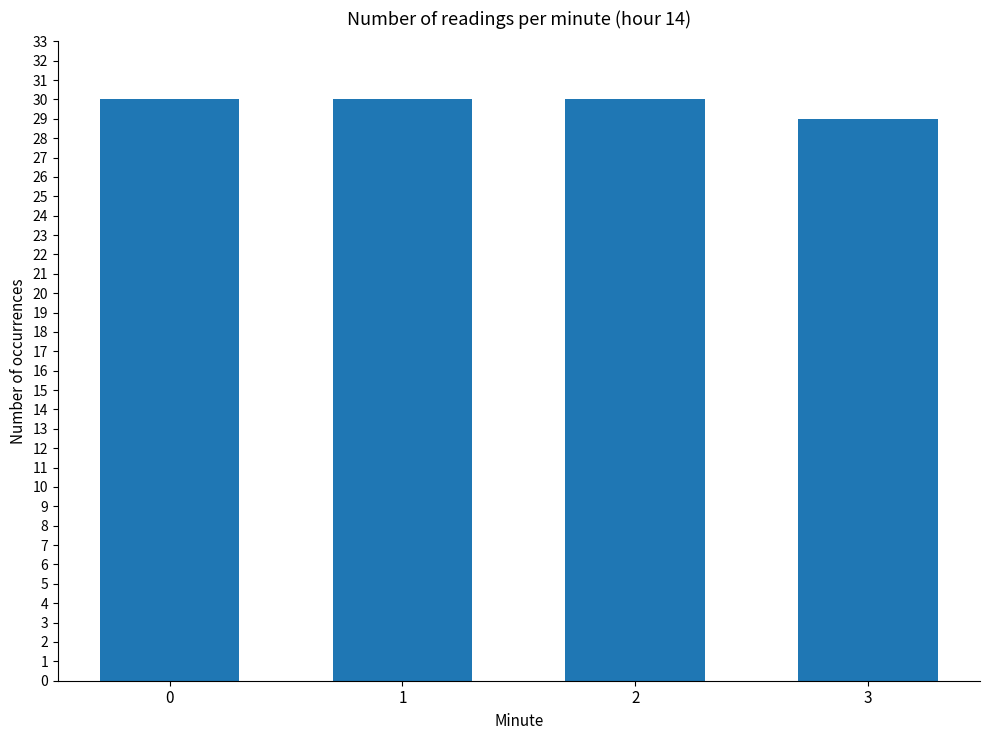

Does the chart contain stacked bars?

No